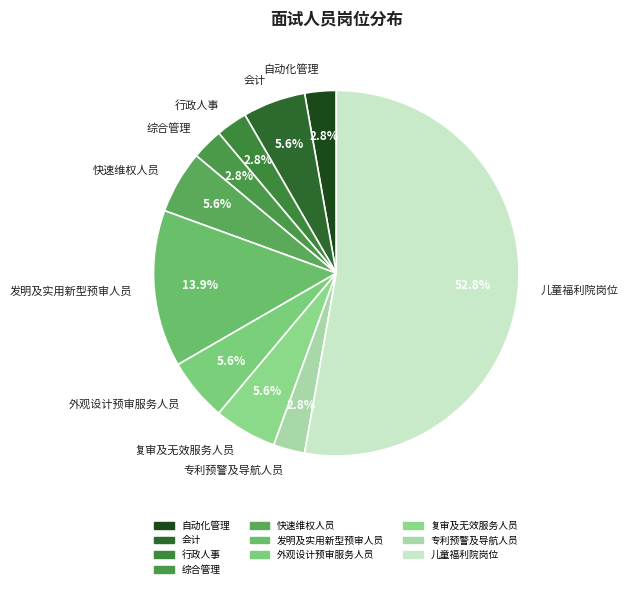

Which slice is the largest?

儿童福利院岗位